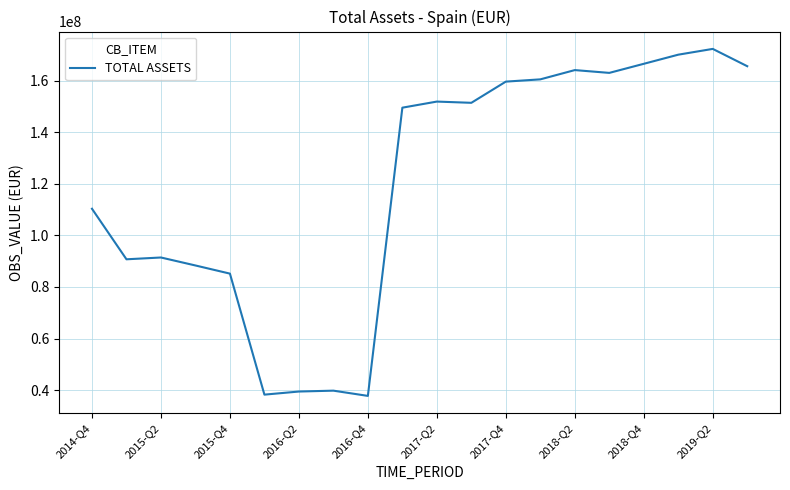

What is the difference between the maximum and minimum values?

134617571